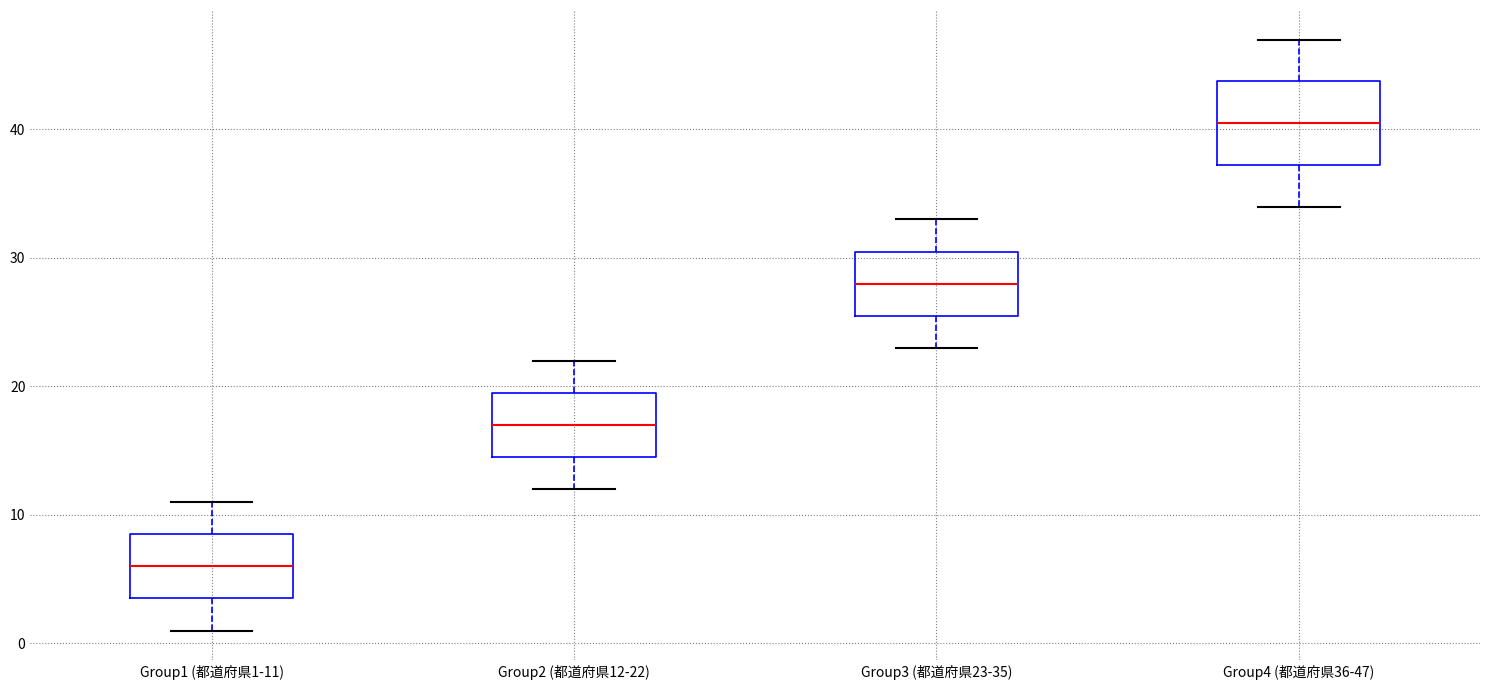

Reading left to right, read every box against the y-axis: the position of its median line, the range the box covers, and the ends of its whiskers. The values are not printed on the chart, so give them approximately, as read against the axis.

Group1 (都道府県1-11): median 6, box 4 to 9, whiskers 1 to 11
Group2 (都道府県12-22): median 17, box 15 to 20, whiskers 12 to 22
Group3 (都道府県23-35): median 28, box 26 to 31, whiskers 23 to 33
Group4 (都道府県36-47): median 41, box 37 to 44, whiskers 34 to 47